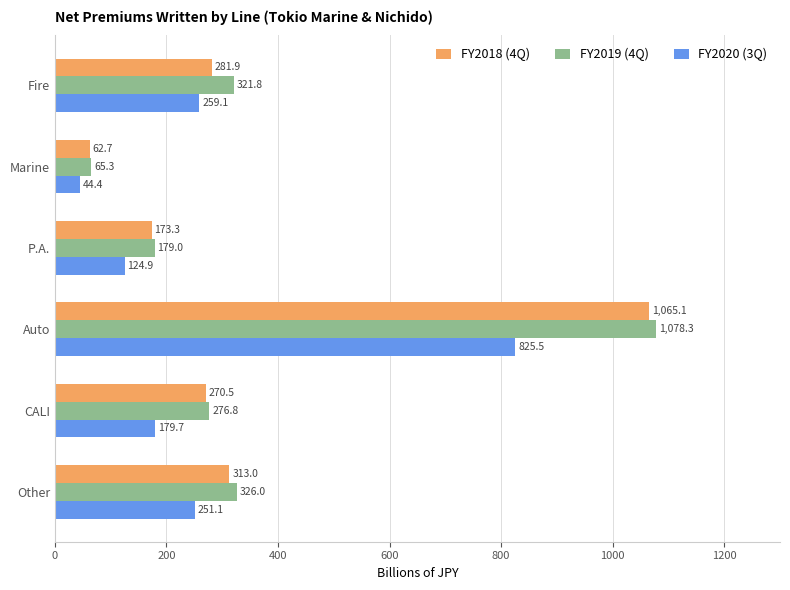

What is the difference between the maximum and minimum values in the FY2020 (3Q) series?

781.1